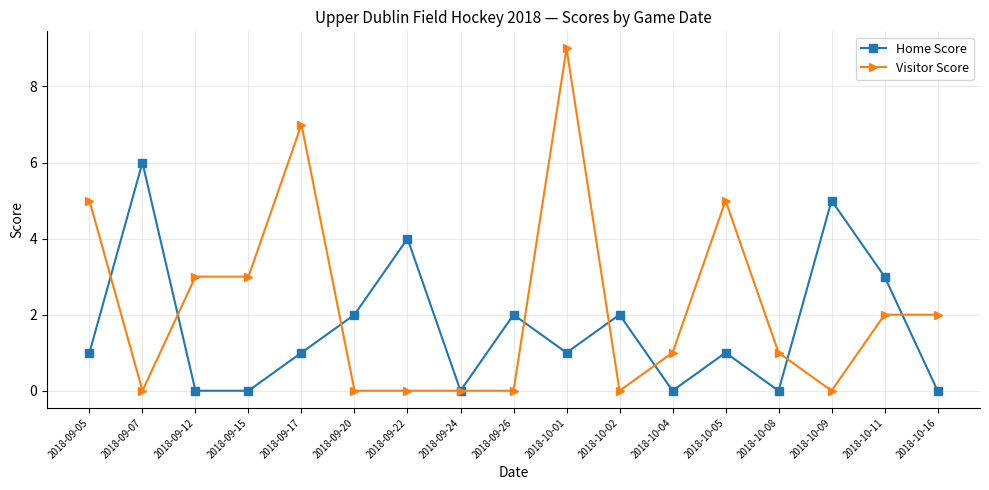

Which series has the largest total across all categories?

Visitor Score